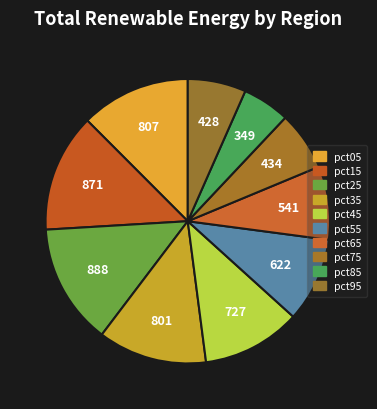

How many segments does this pie chart have?

10